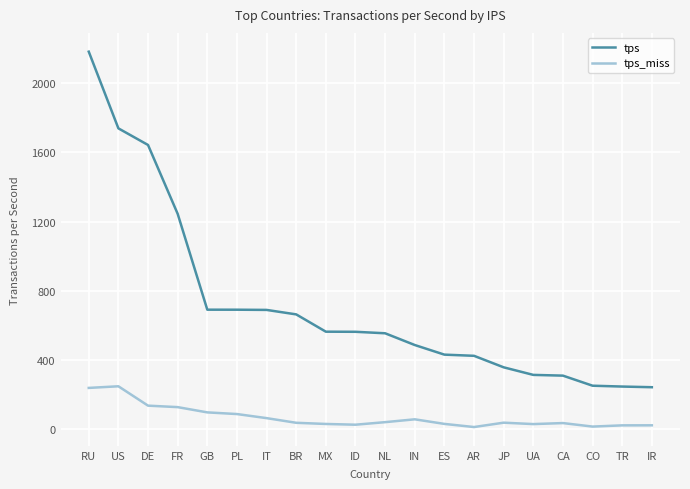

Where is tps nearest to the value 1212?

FR